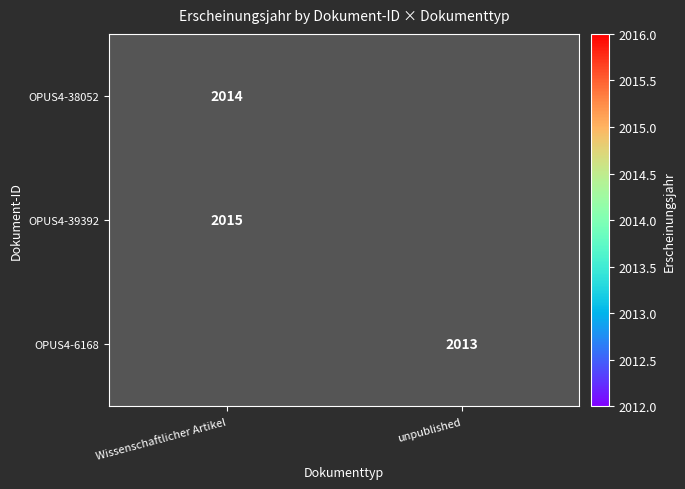

Between unpublished and Wissenschaftlicher Artikel, which is larger?

Wissenschaftlicher Artikel